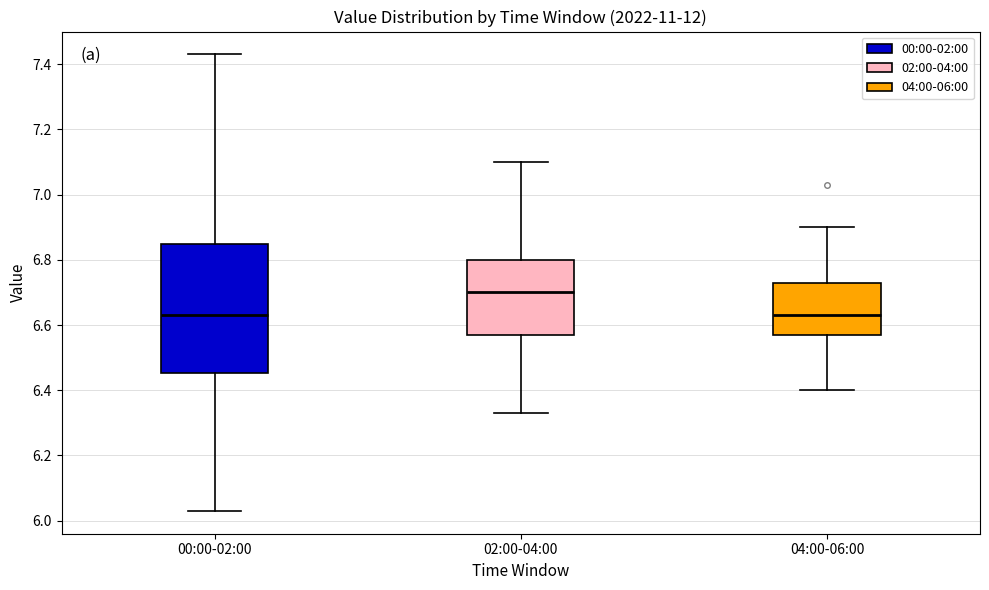

Which box is the tallest, from its lower edge to its upper edge?

00:00-02:00